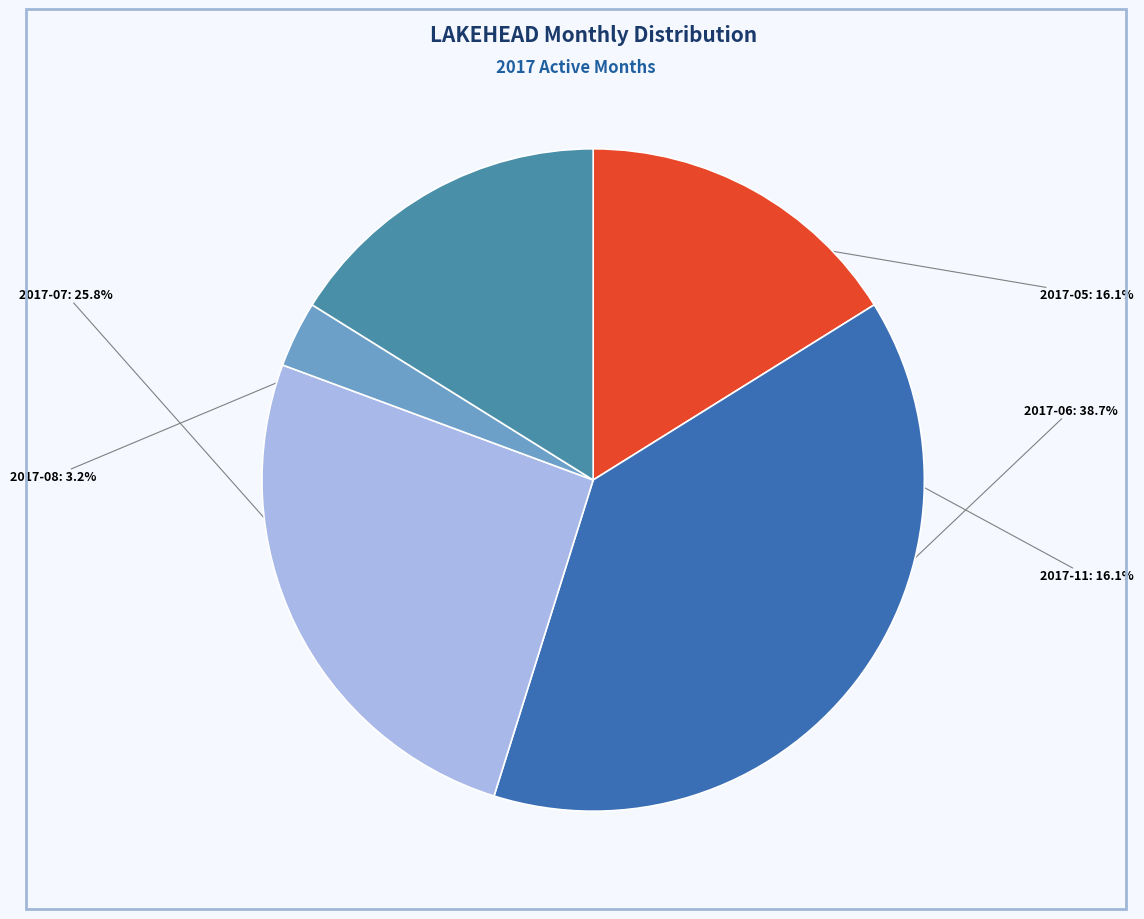

What is the largest slice in the pie chart?

2017-06